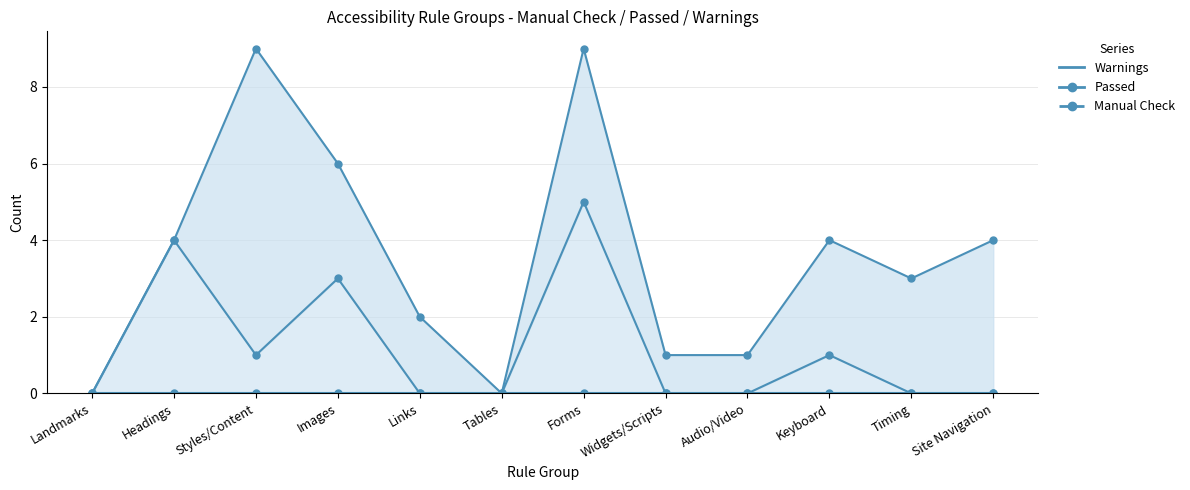

Is it true that Passed equals -3 at Timing?

False